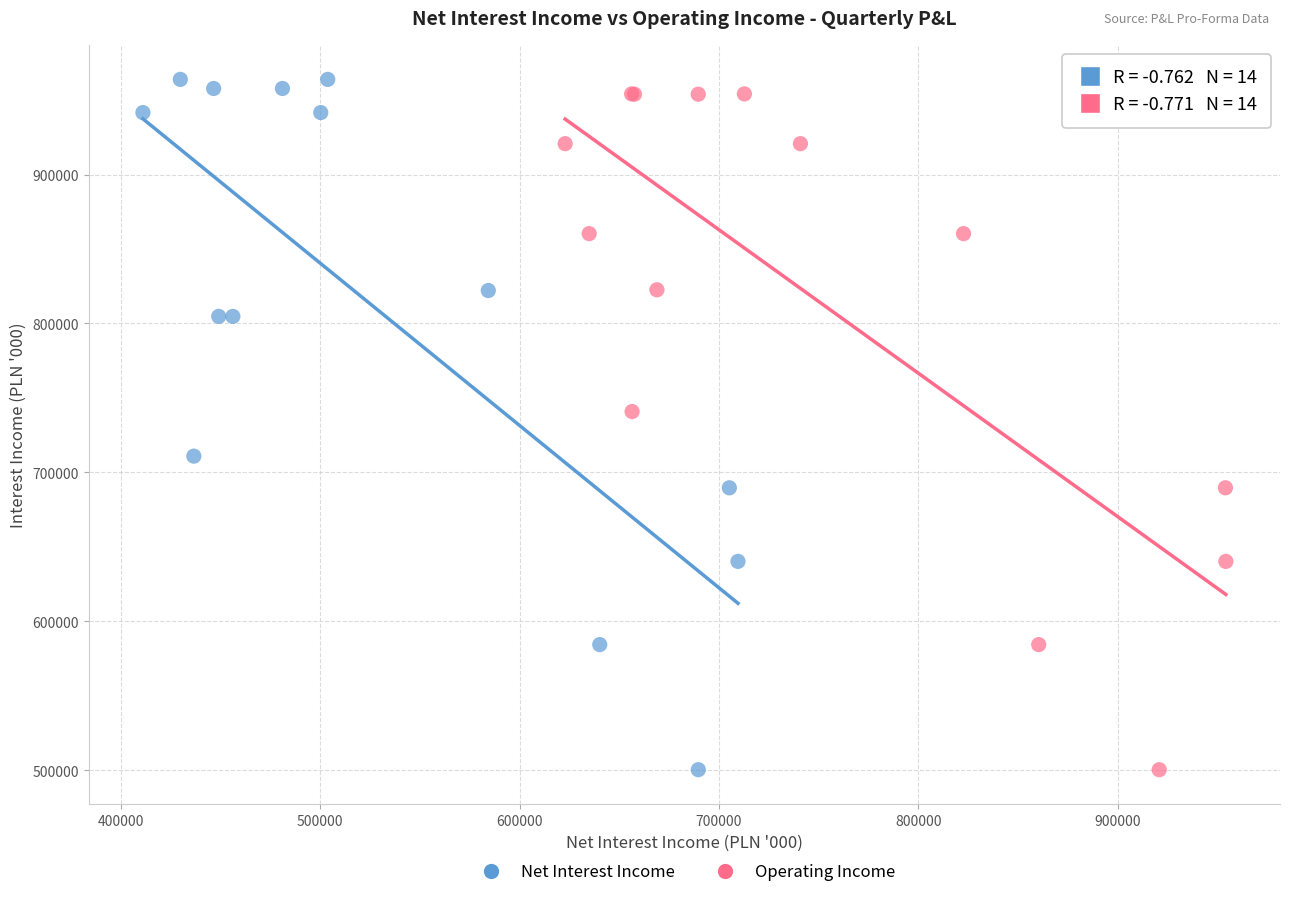

What are all the series names shown in the legend?

Net Interest Income, Operating Income